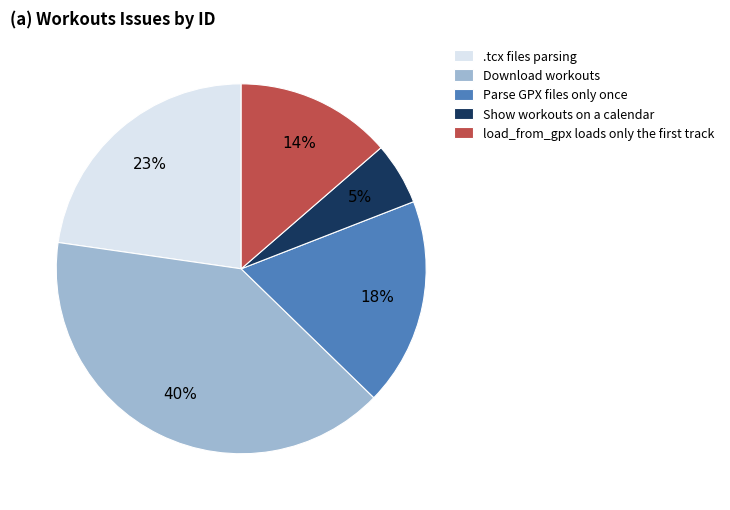

To the nearest percent, what is the difference between the largest and smallest slice percentages?

35%